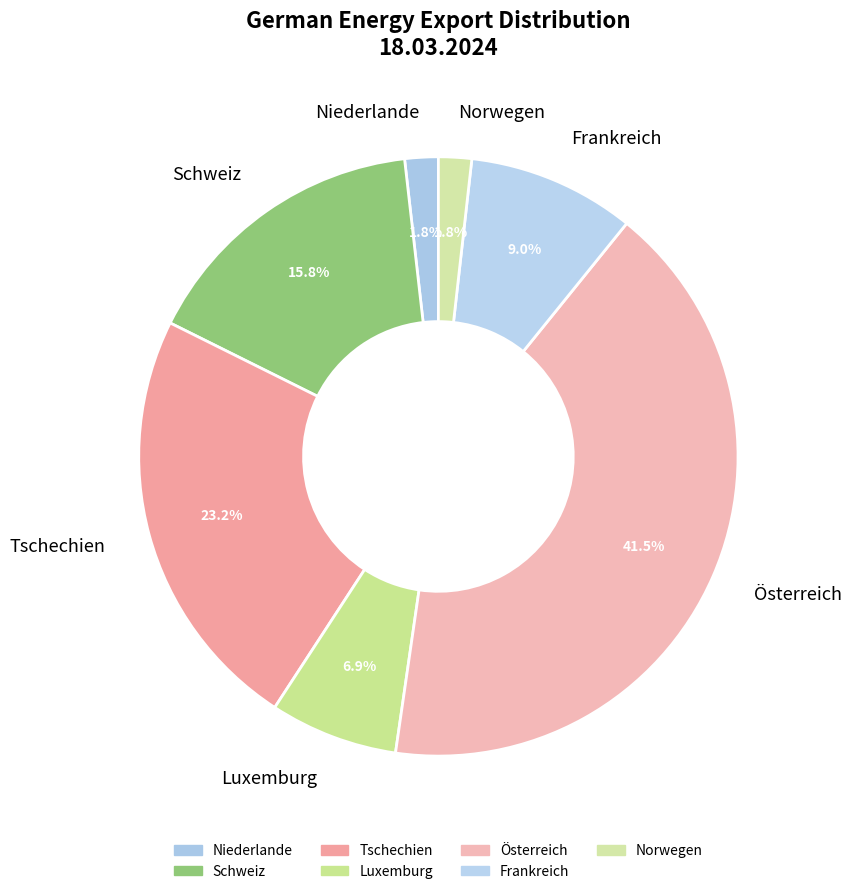

What is the largest slice in the pie chart?

Österreich